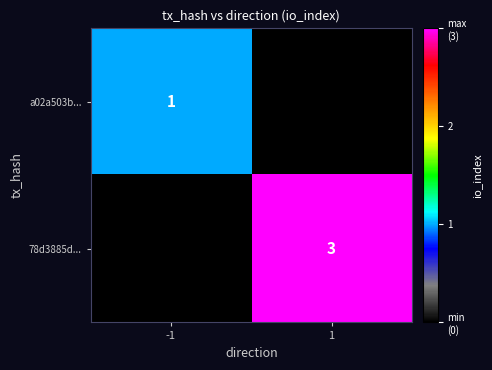

The value of 78d3885d... at 1 is 3. True or false?

True